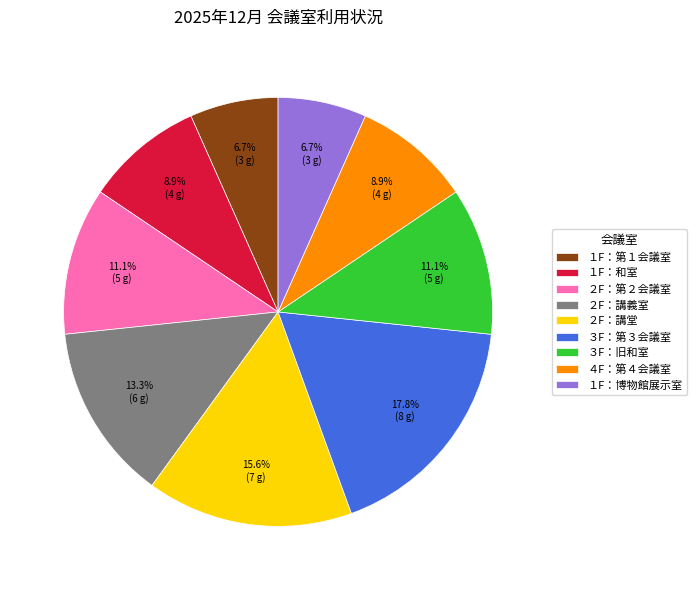

Between ３F：旧和室 and ４F：第４会議室, which is larger?

３F：旧和室